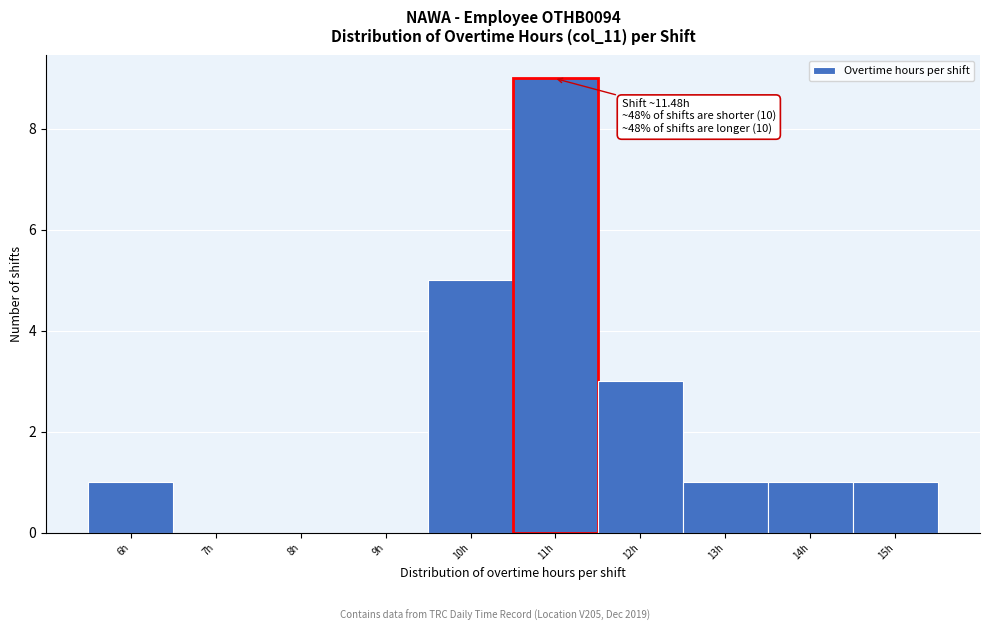

Reading left to right, list all the values displayed in this chart.

6h=1	7h=0	8h=0	9h=0	10h=5	11h=9	12h=3	13h=1	14h=1	15h=1